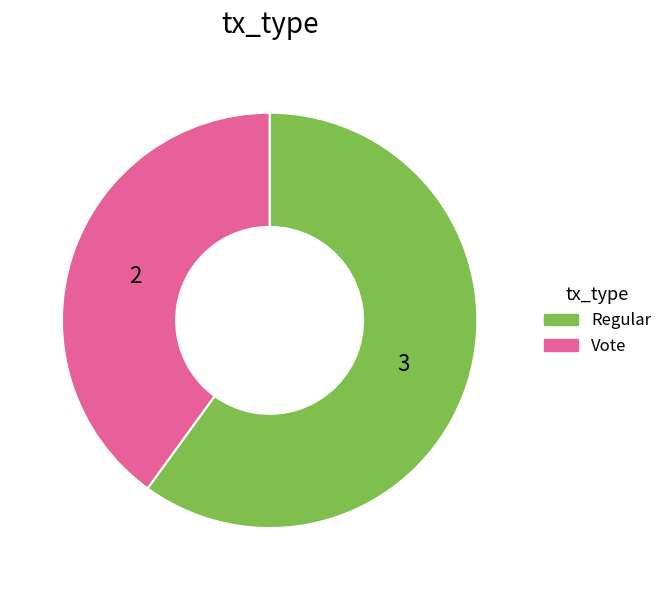

Is Regular the majority of the pie?

Yes